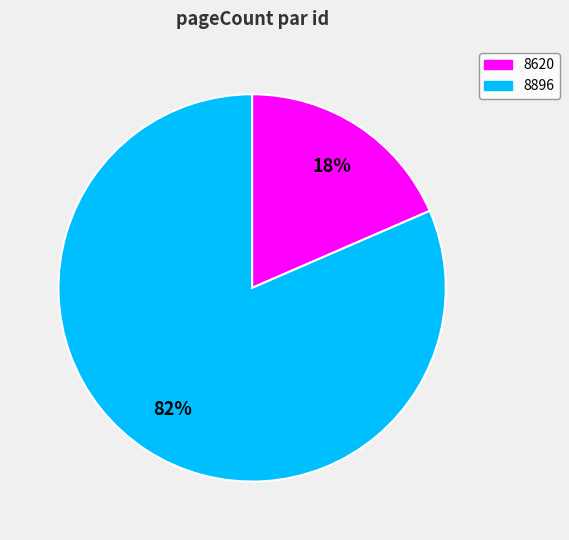

Is the sum of 8620 and 8896 greater than half?

Yes